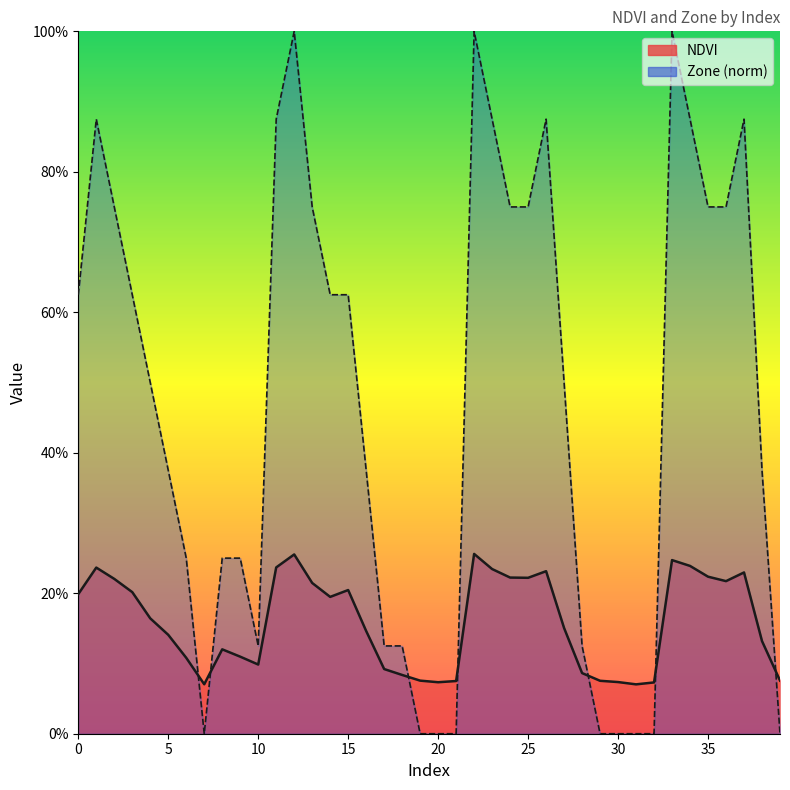

True or false: NDVI and Zone cross at least once.

True